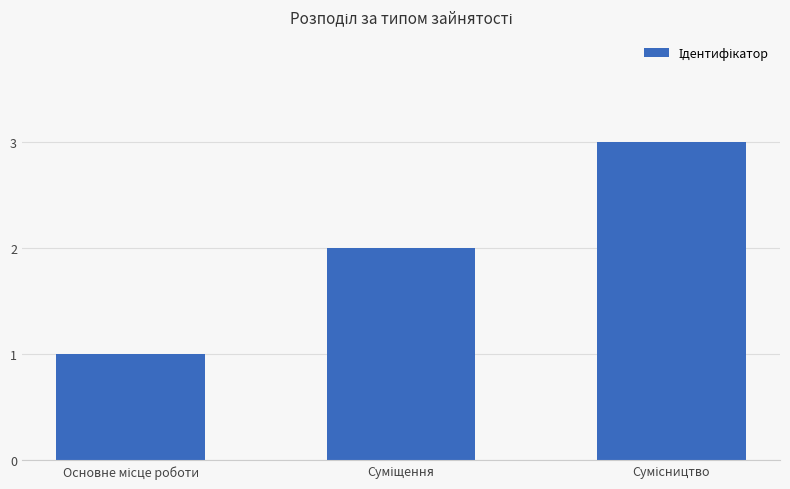

What is the maximum value shown in the chart?

3